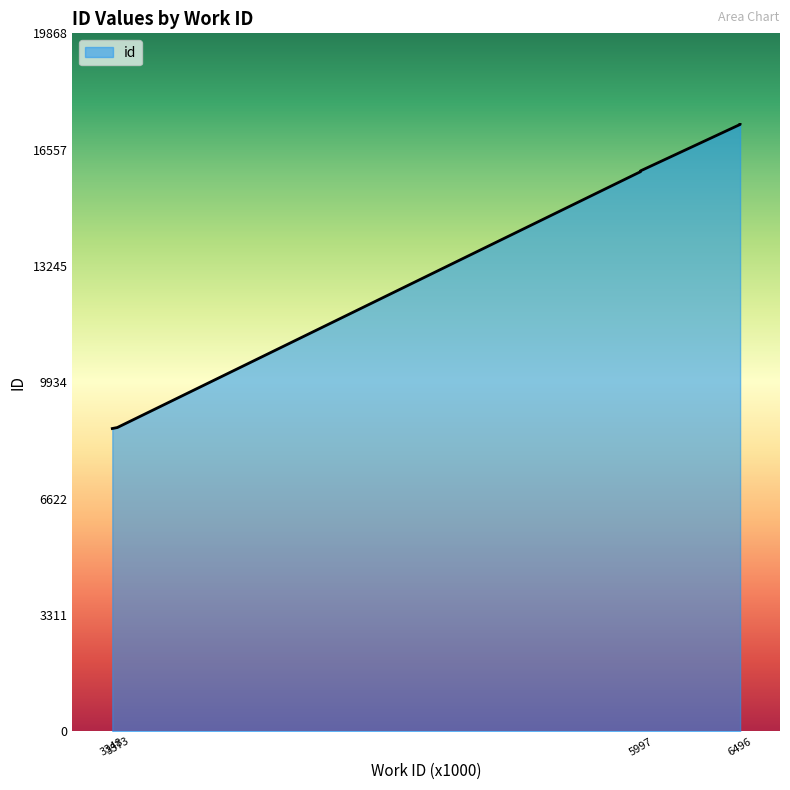

What is the change in value from 5997 to 5997?

+23